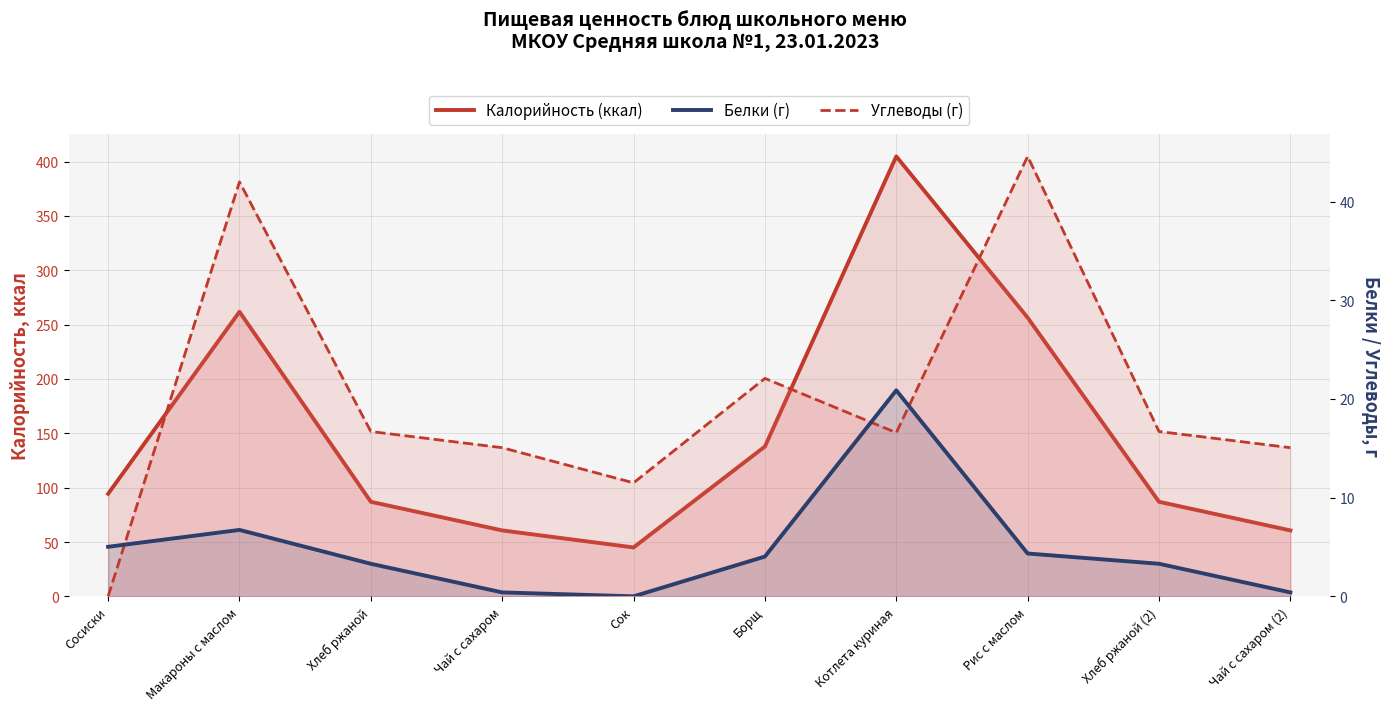

Is the value of Белки (г) at Хлеб ржаной (2) greater than the value of Калорийность (ккал) at Хлеб ржаной?

No